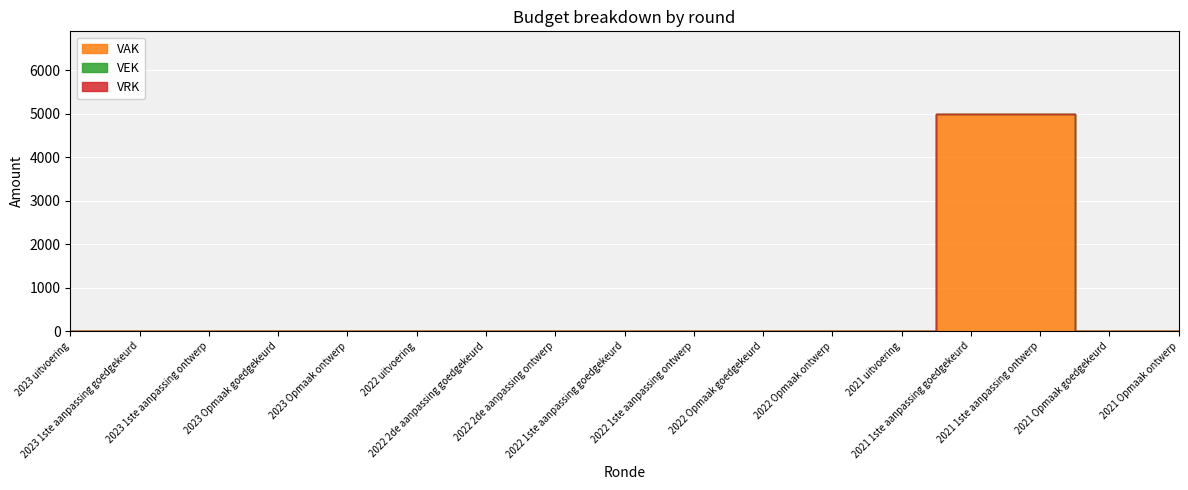

What is the difference between the maximum and minimum values in the VAK series?

5000